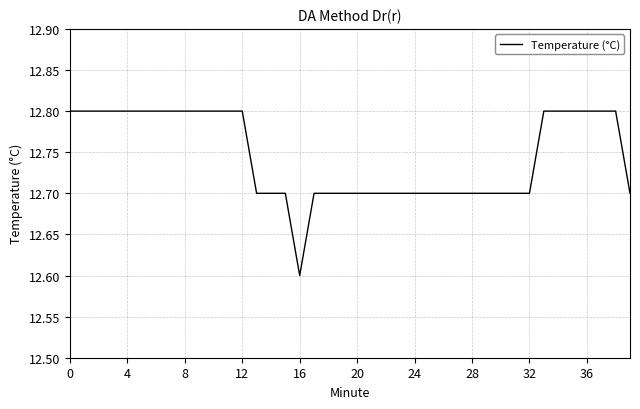

What is the sum of all values?

509.8